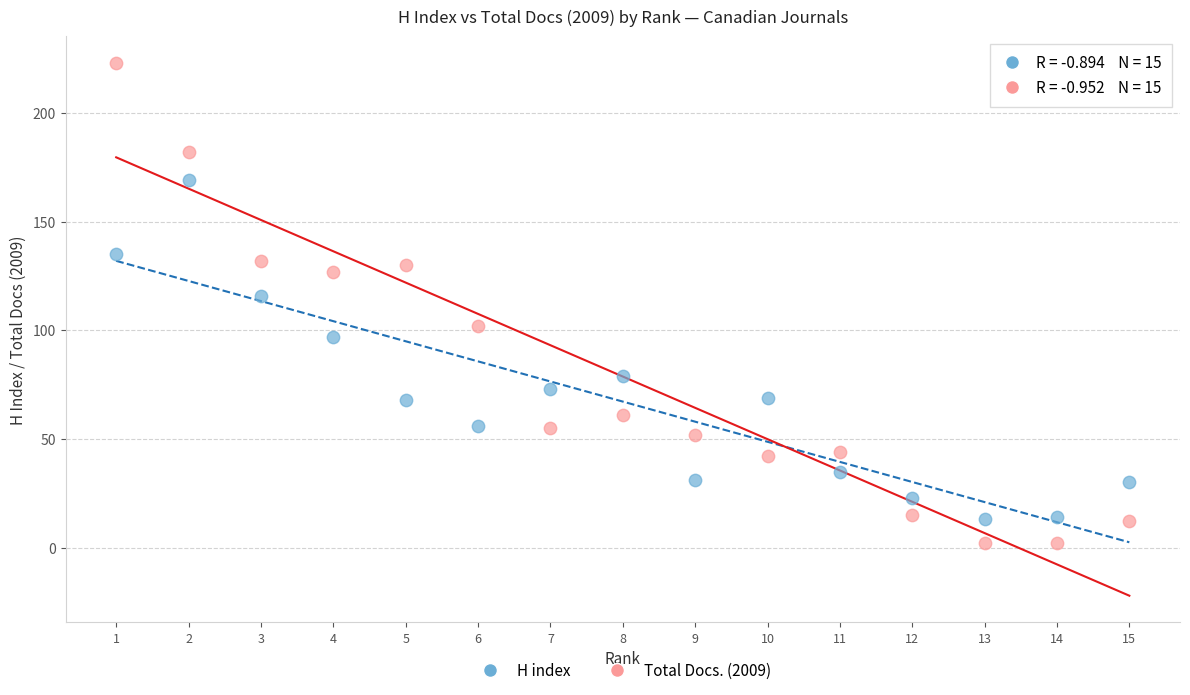

Which series reaches the maximum Y coordinate?

Total Docs. (2009)